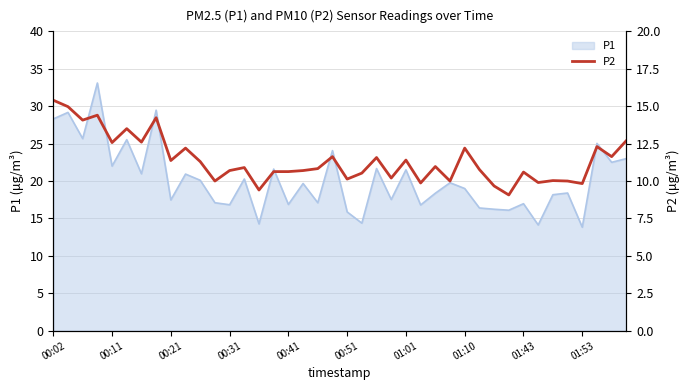

What is the highest value of the P1 series?

33.1